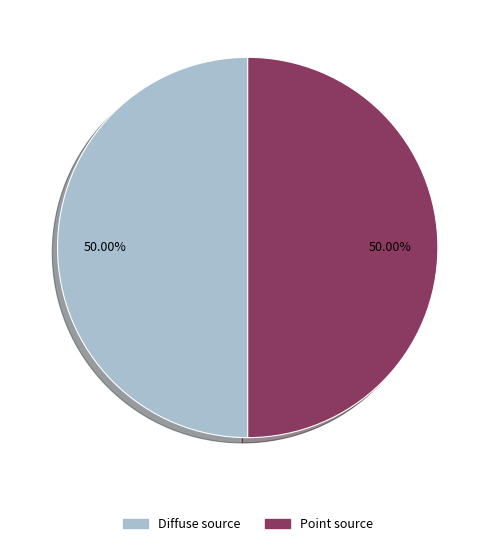

To the nearest percent, what is the average slice percentage?

50%